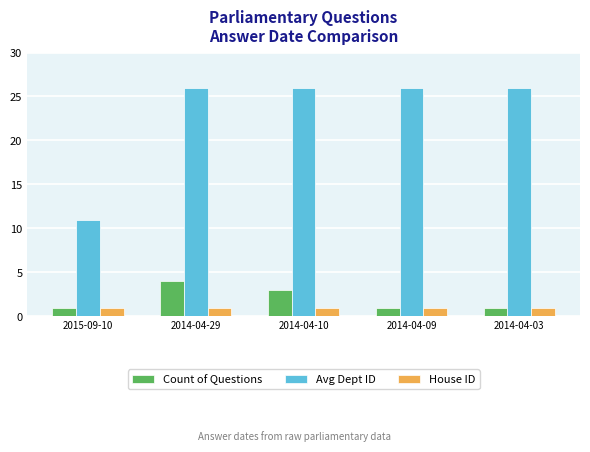

What are all the series names shown in the legend?

Count of Questions, Avg Dept ID, House ID